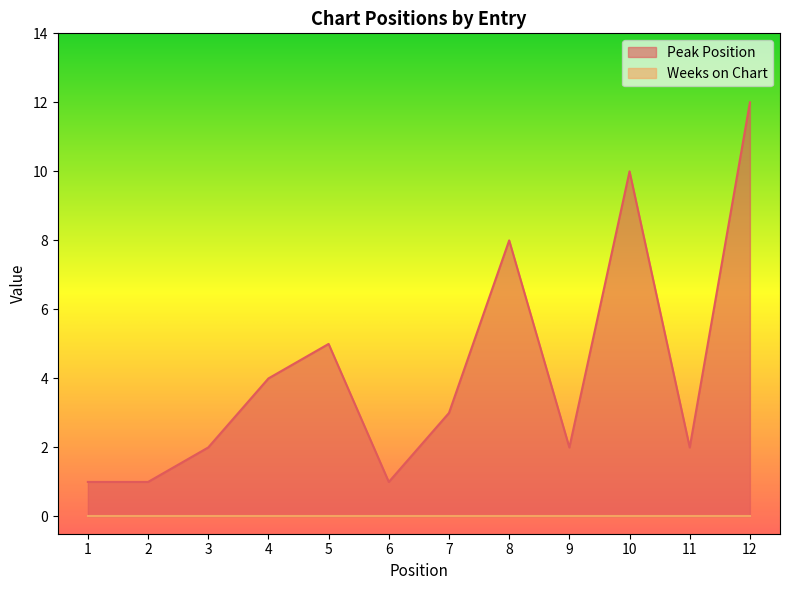

Where is the data nearest to the value 6?

5